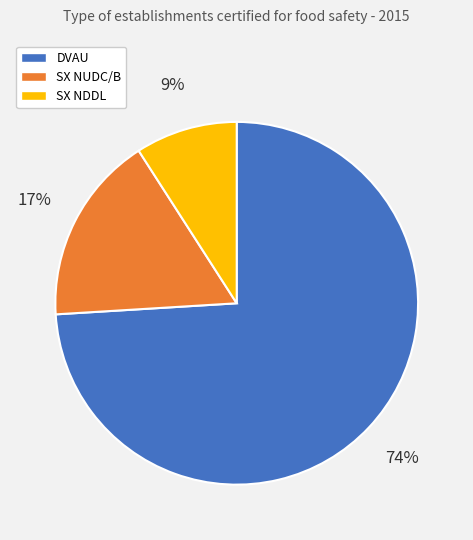

To the nearest percent, what is the difference between the SX NUDC/B and DVAU slice percentages?

57%